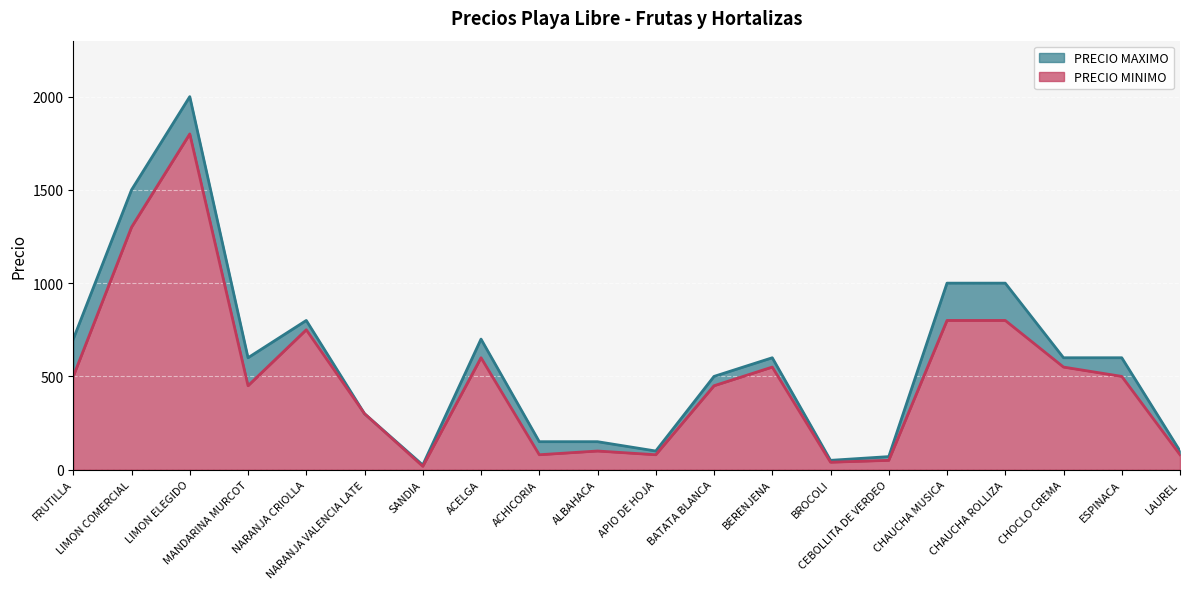

Reading left to right, what are all the values shown in this chart?

PRECIO MAXIMO: FRUTILLA=700	LIMON COMERCIAL=1500	LIMON ELEGIDO=2000	MANDARINA MURCOT=600	NARANJA CRIOLLA=800	NARANJA VALENCIA LATE=300	SANDIA=25	ACELGA=700	ACHICORIA=150	ALBAHACA=150	APIO DE HOJA=100	BATATA BLANCA=500	BERENJENA=600	BROCOLI=50	CEBOLLITA DE VERDEO=70	CHAUCHA MUSICA=1000	CHAUCHA ROLLIZA=1000	CHOCLO CREMA=600	ESPINACA=600	LAUREL=100
PRECIO MINIMO: FRUTILLA=500	LIMON COMERCIAL=1300	LIMON ELEGIDO=1800	MANDARINA MURCOT=450	NARANJA CRIOLLA=750	NARANJA VALENCIA LATE=300	SANDIA=18	ACELGA=600	ACHICORIA=80	ALBAHACA=100	APIO DE HOJA=80	BATATA BLANCA=450	BERENJENA=550	BROCOLI=40	CEBOLLITA DE VERDEO=50	CHAUCHA MUSICA=800	CHAUCHA ROLLIZA=800	CHOCLO CREMA=550	ESPINACA=500	LAUREL=80